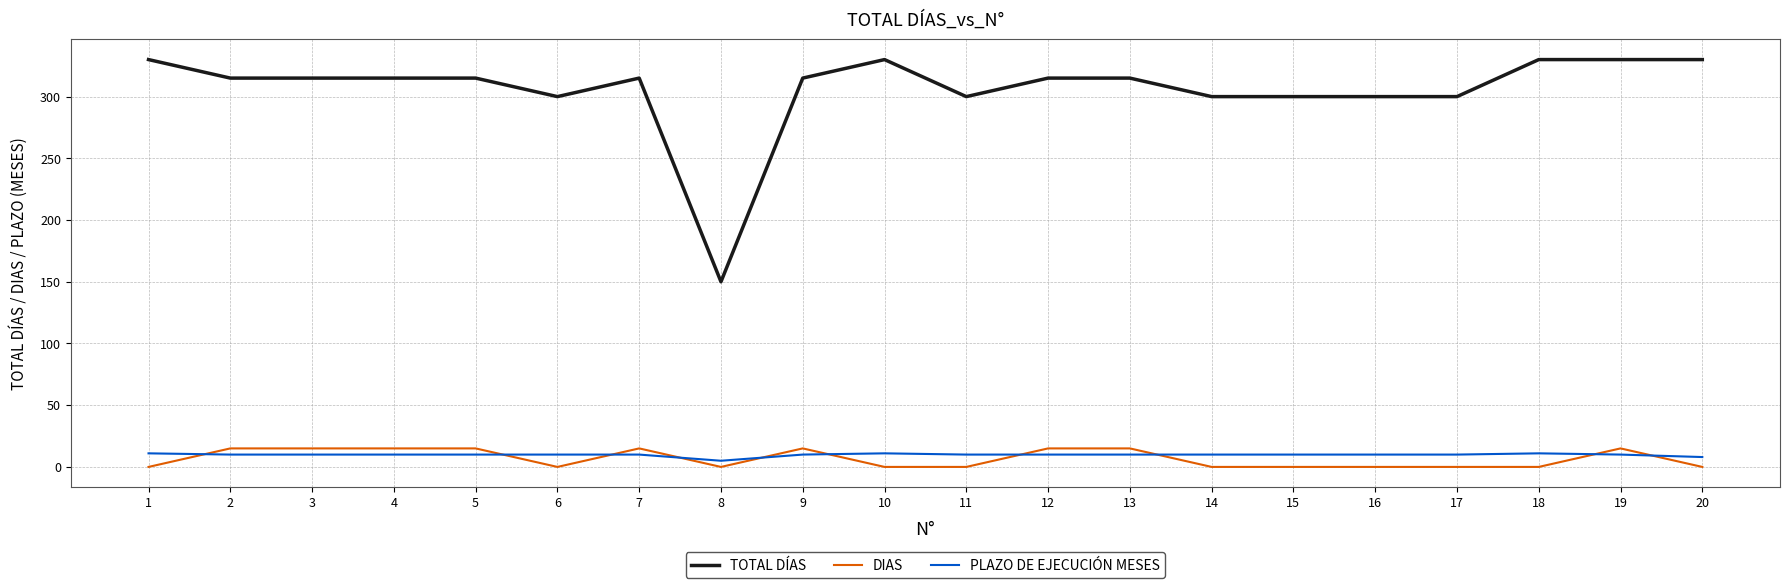

What is the spread (max minus min) of values at 5?

305